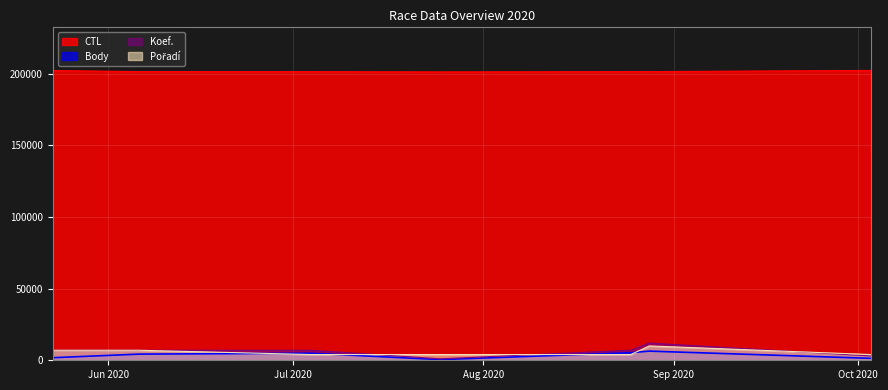

What is the label of the 7th point from the right?

2020-05-23